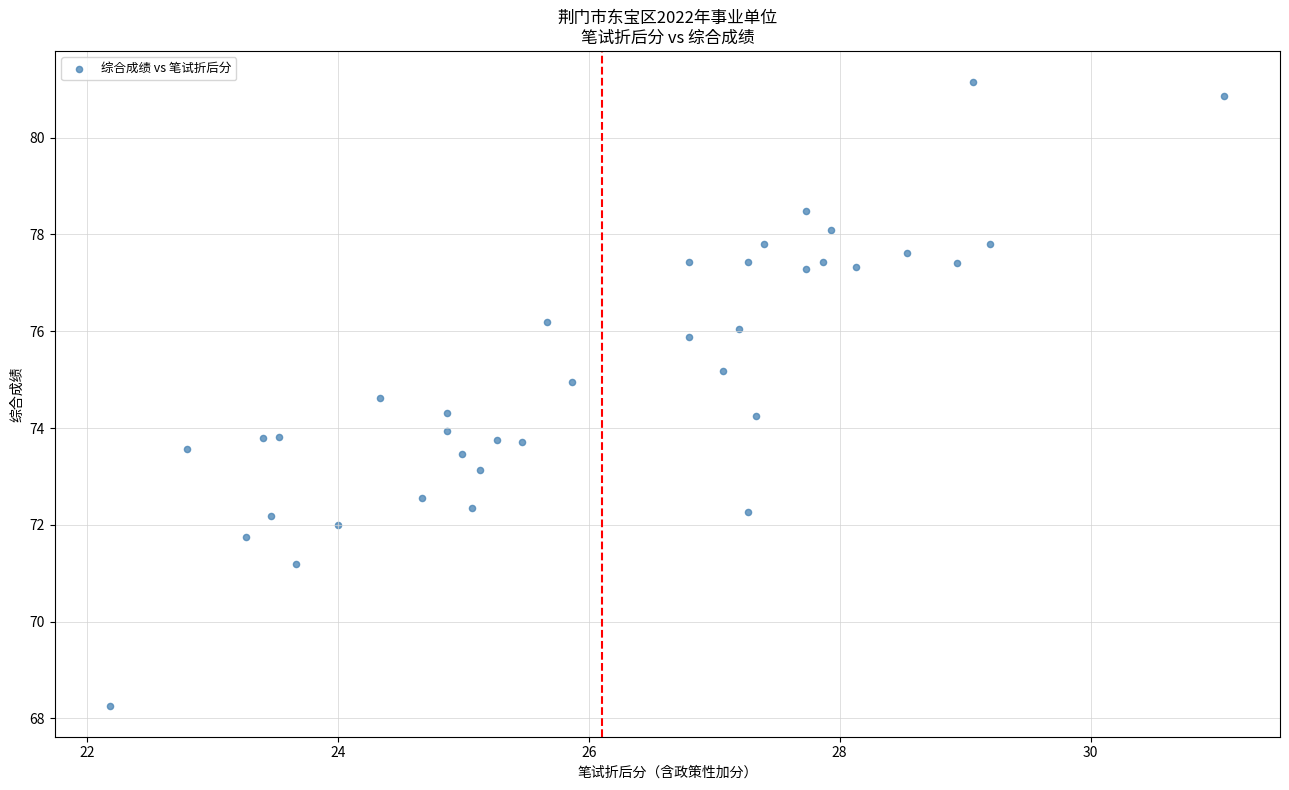

What is the range of X values (max minus min)?

8.9